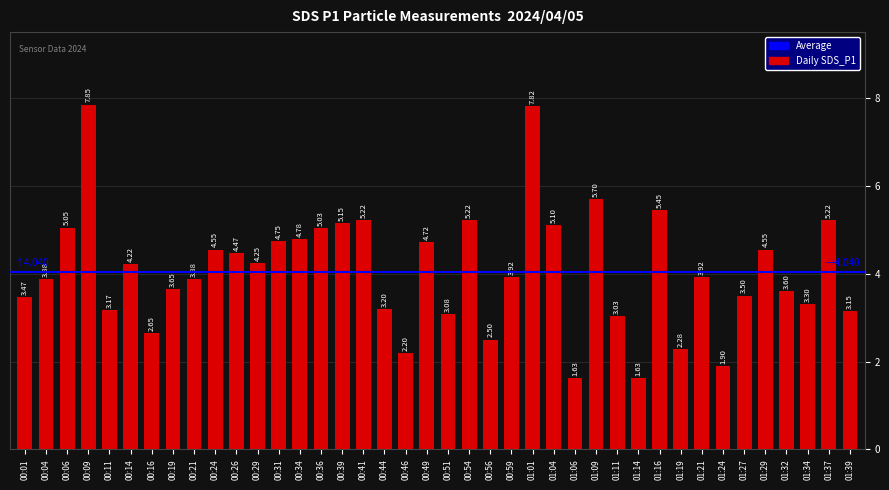

The chart shows a value of 10.4 at 00:09. True or false?

False